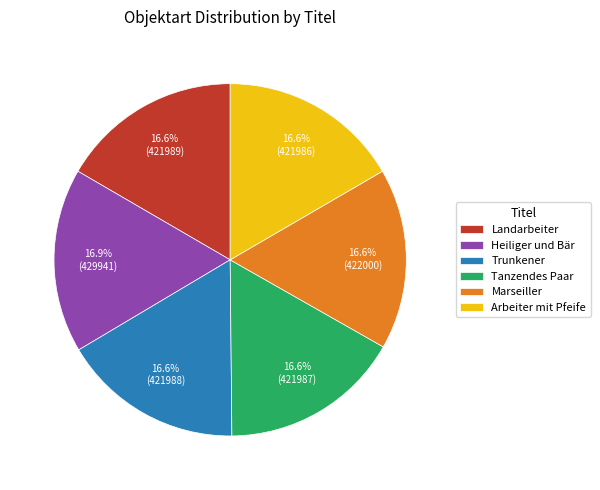

The Arbeiter mit Pfeife slice represents 30% of the pie. True or false?

False